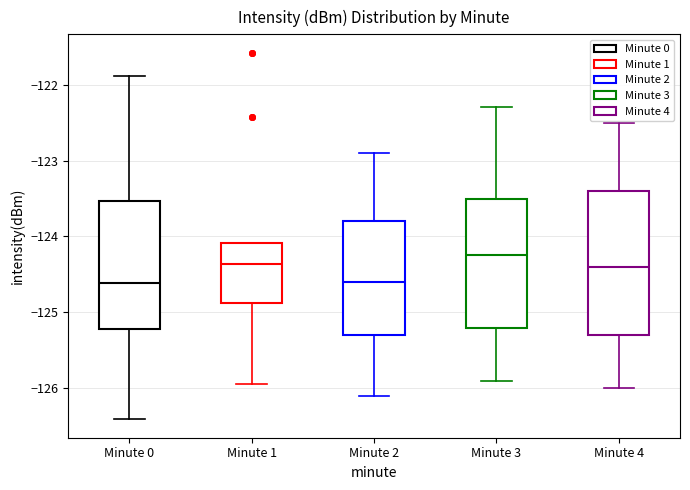

Where does the upper whisker of the box for Minute 3 end on the y-axis? The values are not printed on the chart, so give them approximately, as read against the axis.

-122.3